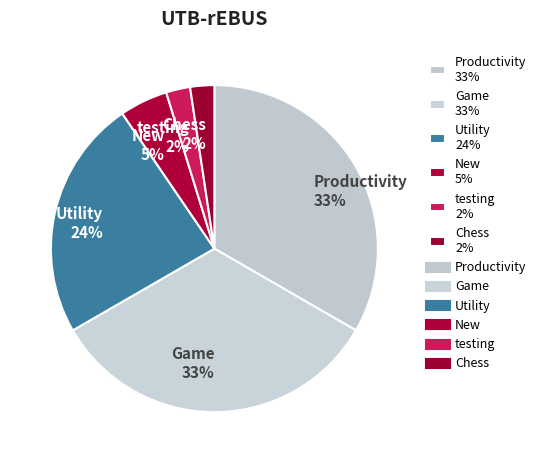

To the nearest percent, what is the average slice percentage?

17%